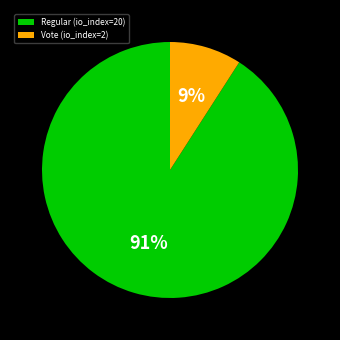

Between Regular (io_index=20) and Vote (io_index=2), which is larger?

Regular (io_index=20)